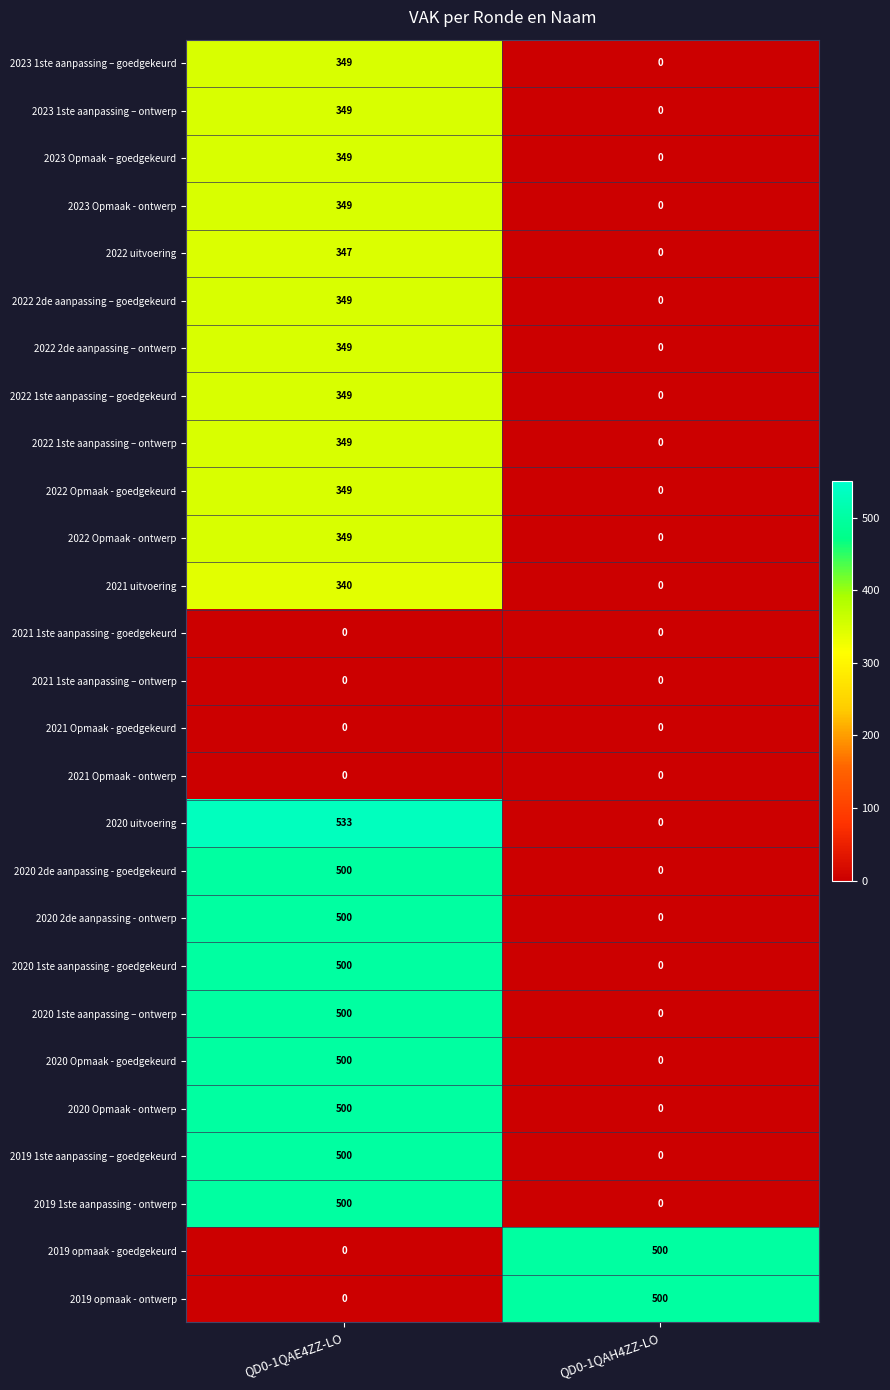

What is the sum of all 2020 2de aanpassing - ontwerp values?

500